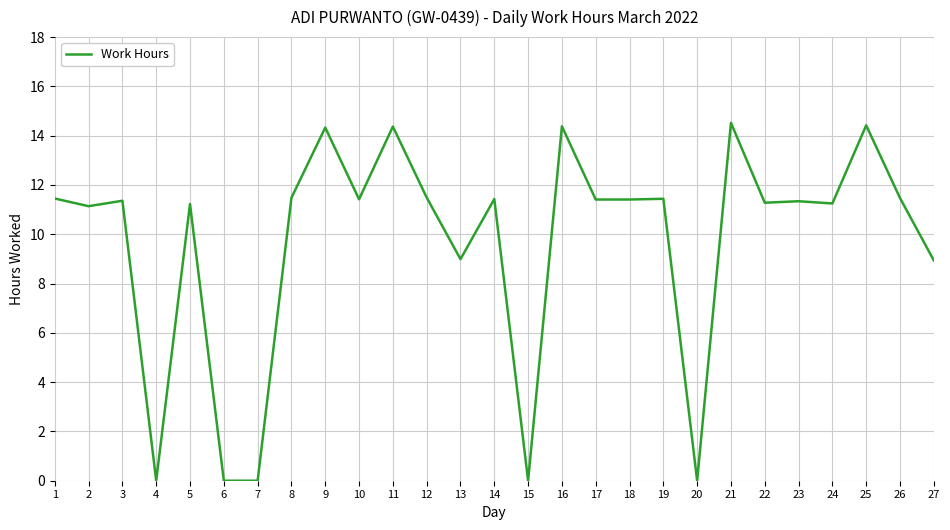

The value at 8 is 2.5. True or false?

False